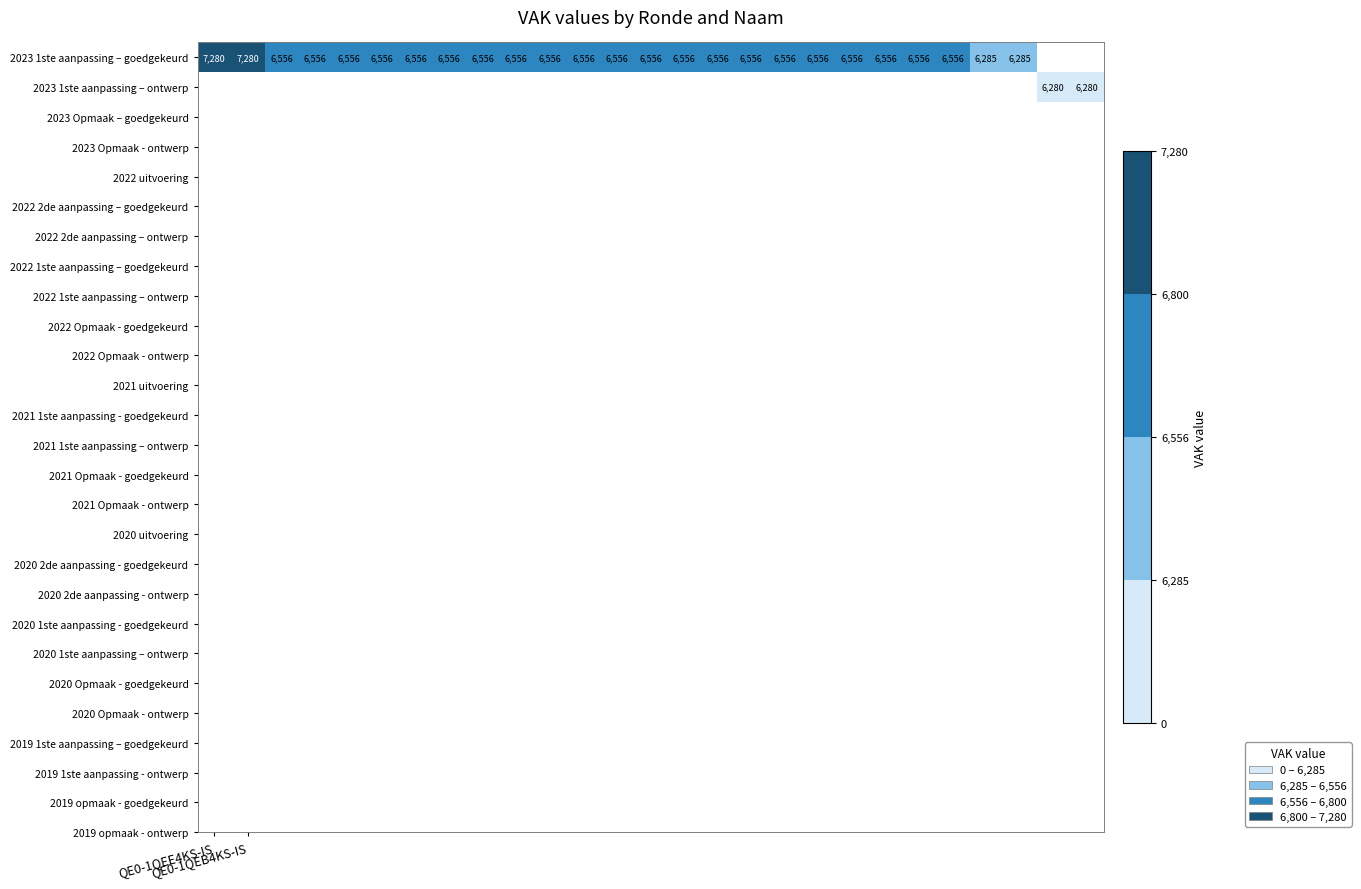

Which category has the lowest value across all series?

25